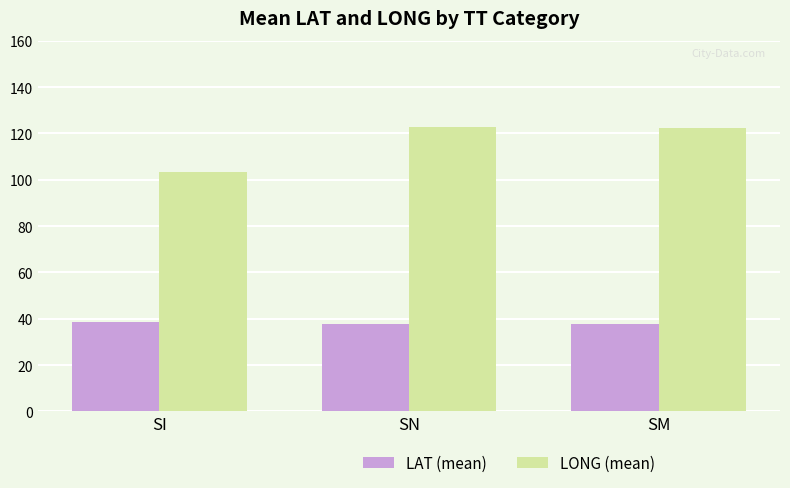

Is the value of LAT (mean) at SI greater than the value of LONG (mean) at SN?

No